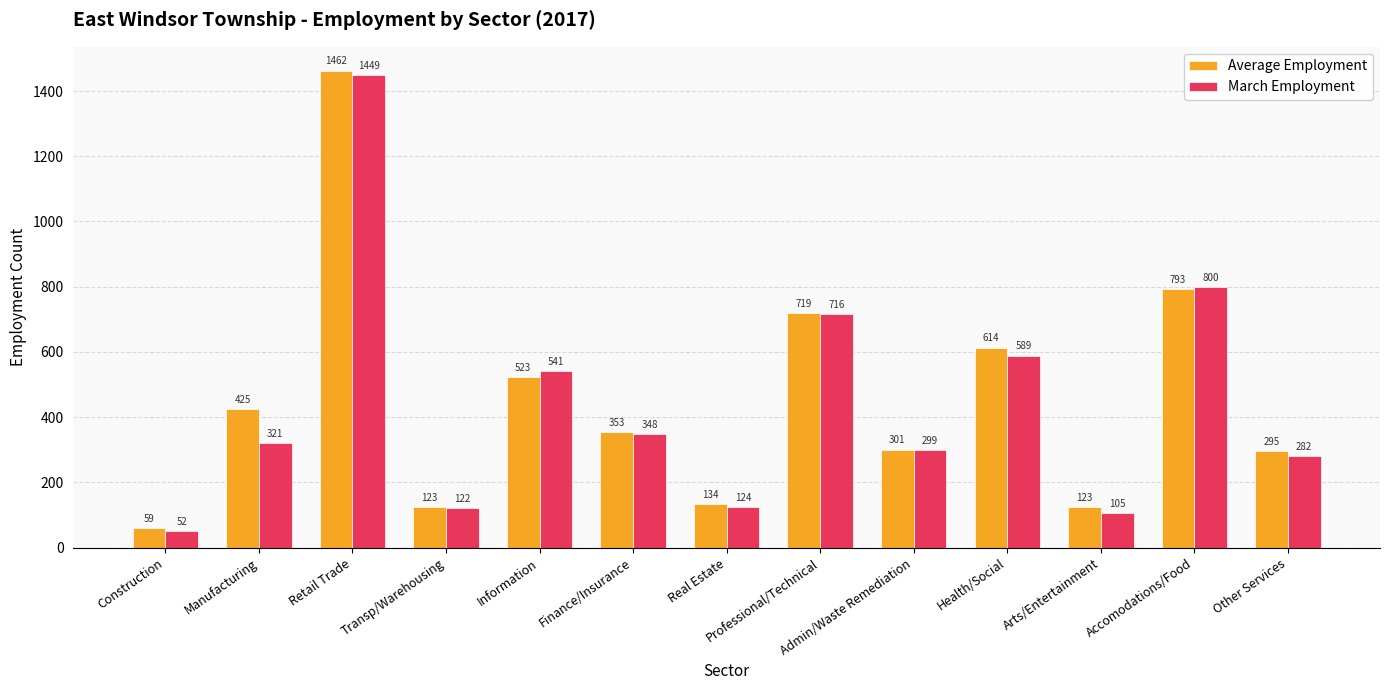

What is the label of the 13th bar from the left?

Other Services